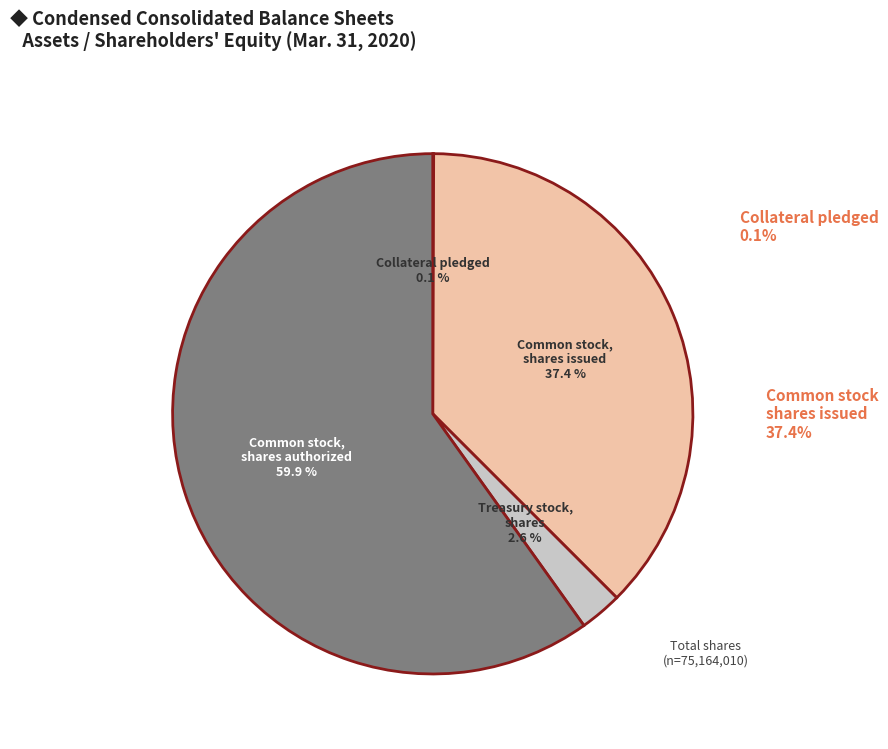

What is the smallest slice in the pie chart?

Collateral pledged